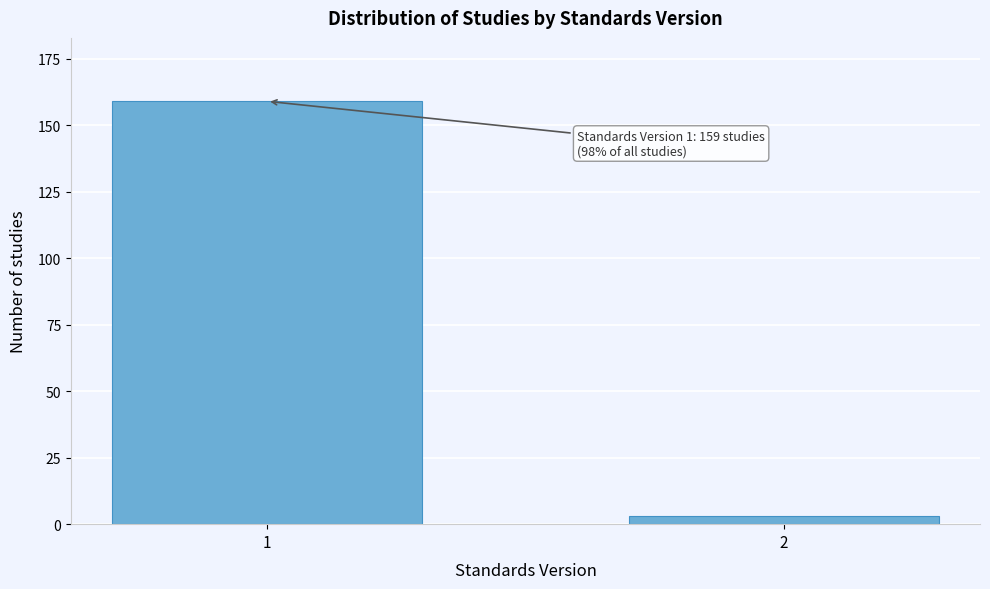

Reading right to left, list all the values displayed in this chart.

3	159